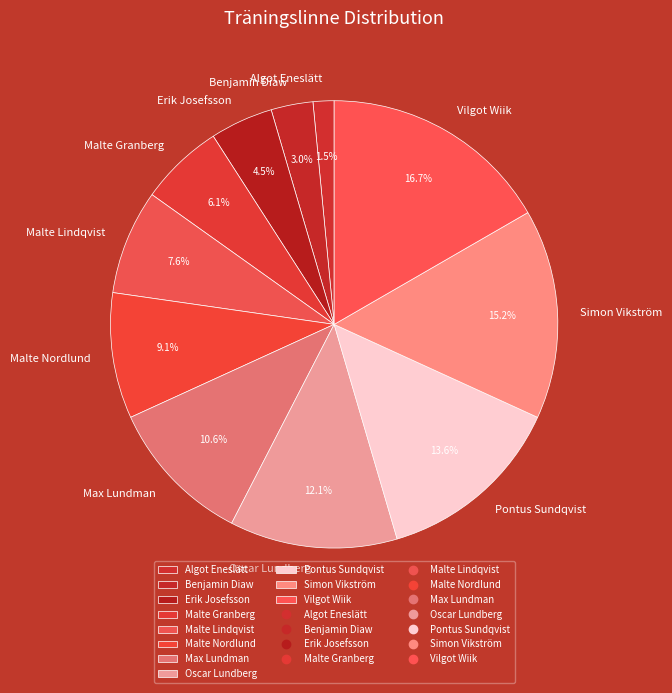

What is the largest slice in the pie chart?

Vilgot Wiik